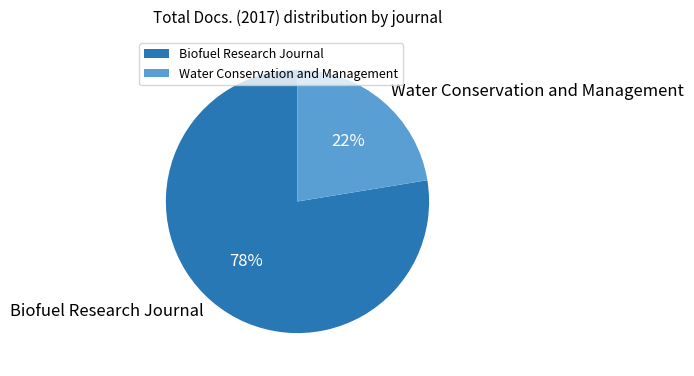

To the nearest percent, what portion does Biofuel Research Journal represent?

78%